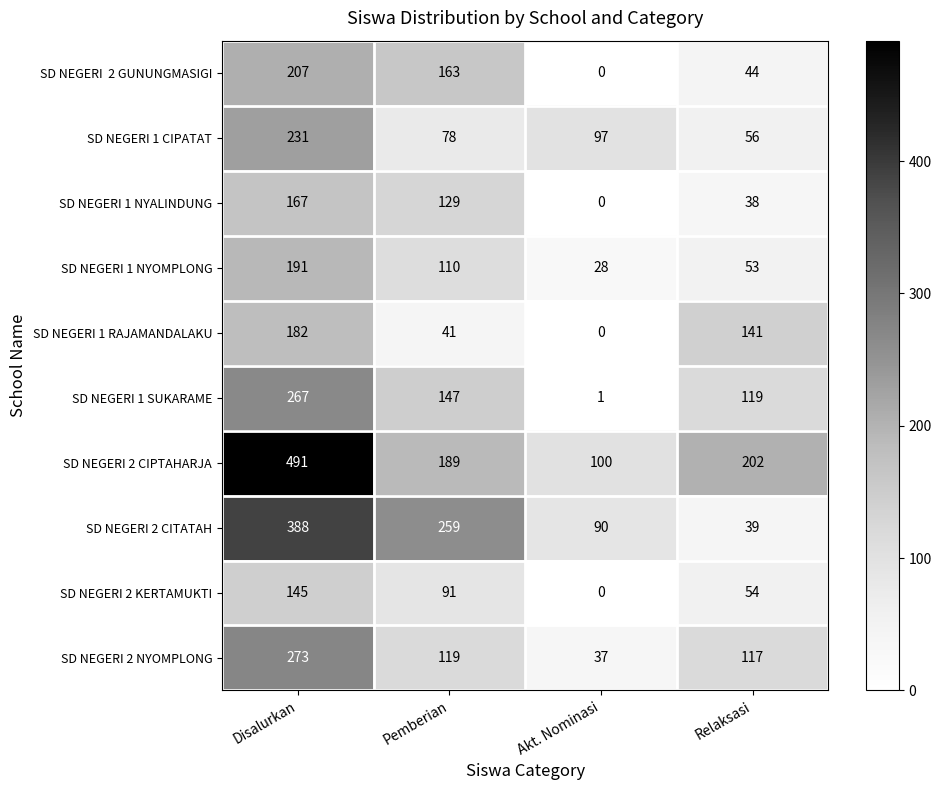

Rank the categories by SD NEGERI 2 KERTAMUKTI value from highest to lowest.

Disalurkan, Pemberian, Relaksasi, Akt. Nominasi